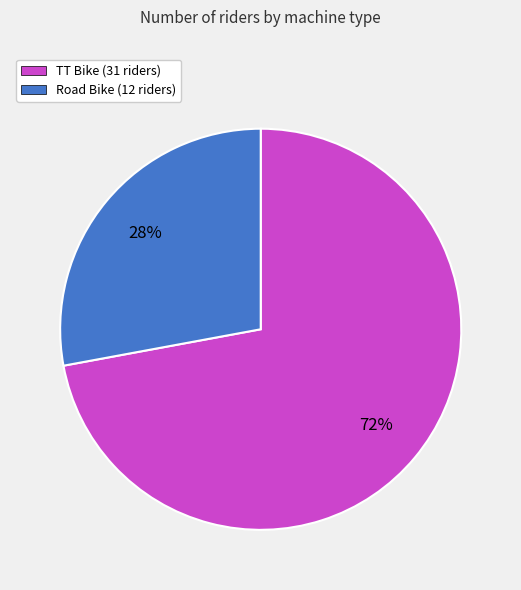

What is the smallest slice in the pie chart?

Road Bike